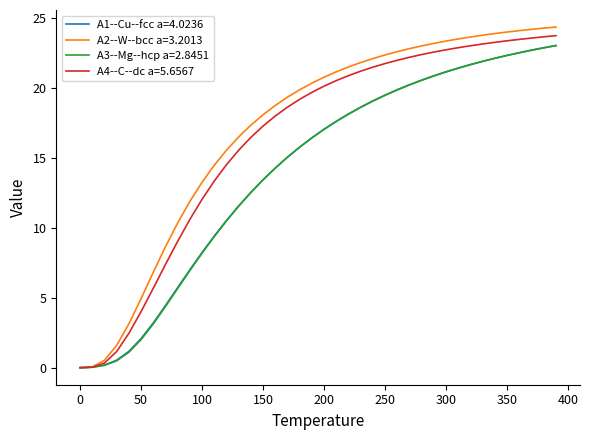

How many series are shown in this chart?

4